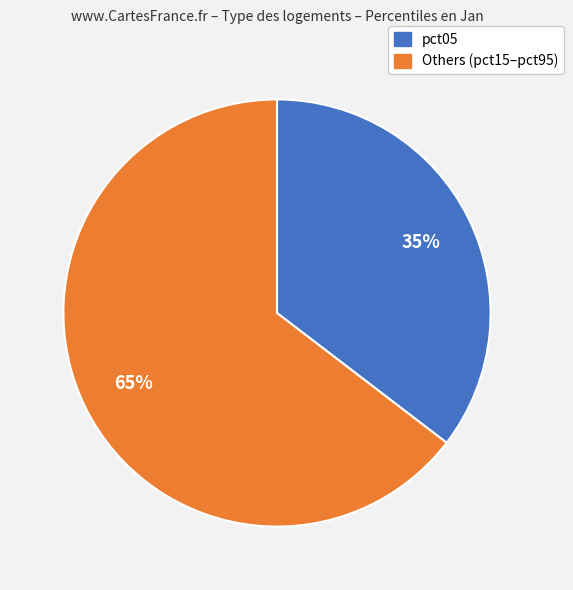

Is there any slice that represents more than half of the pie?

Yes